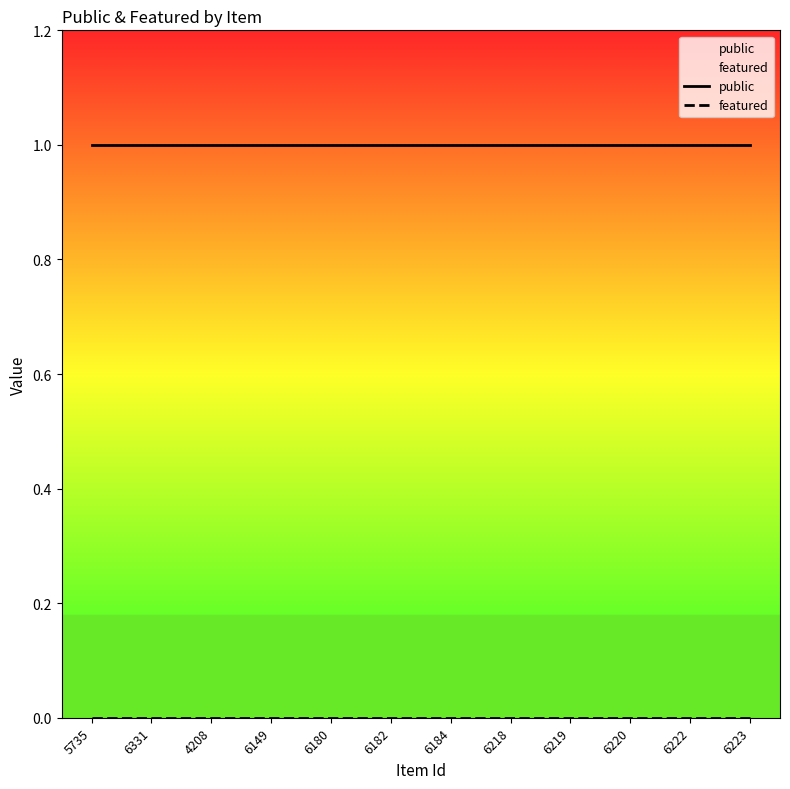

At which label does public reach its peak?

5735